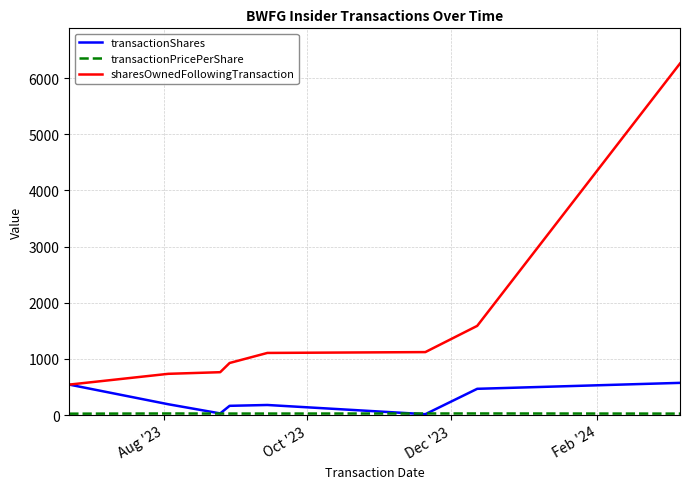

What is the maximum value for transactionShares?

573.0